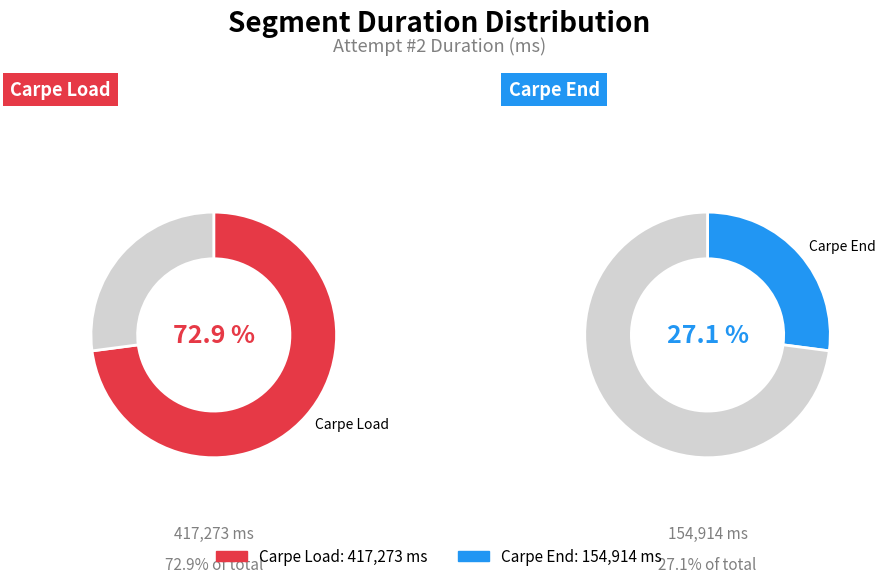

What is the change in value from Carpe Load to Carpe End?

-262359